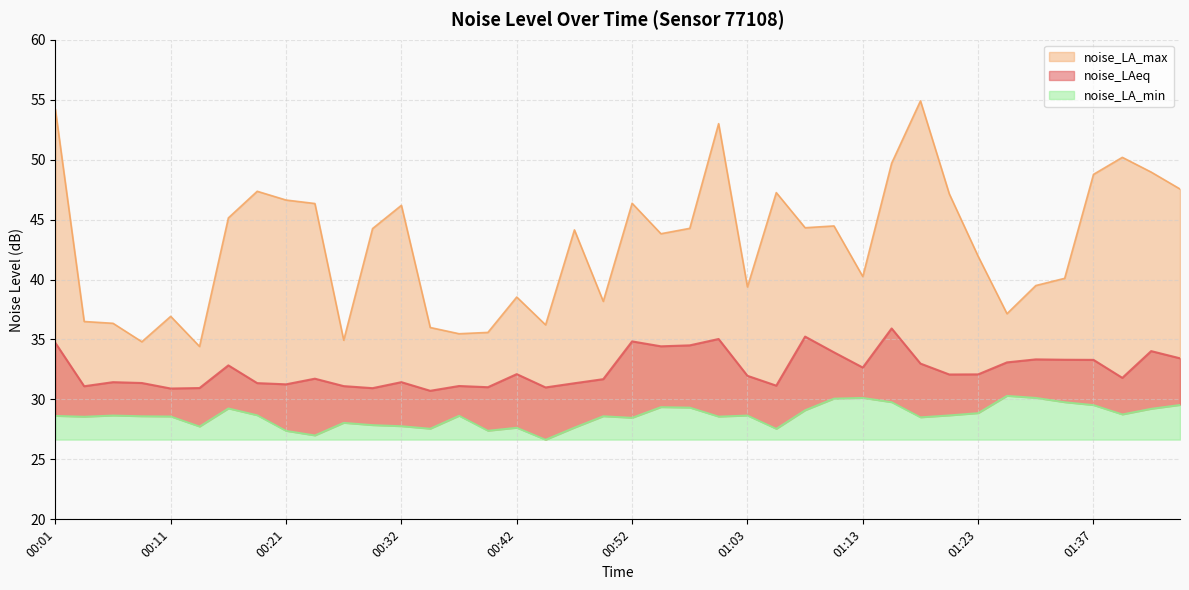

True or false: noise_LAeq and noise_LA_max intersect in this chart.

False